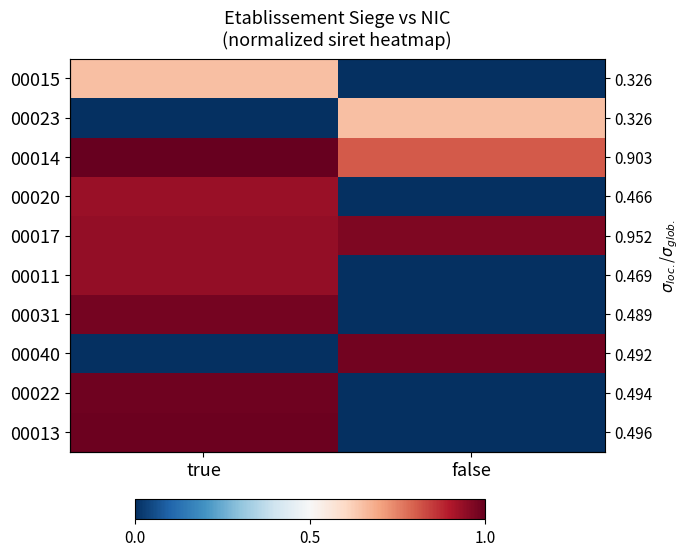

What is the maximum value shown in the chart?

1.0